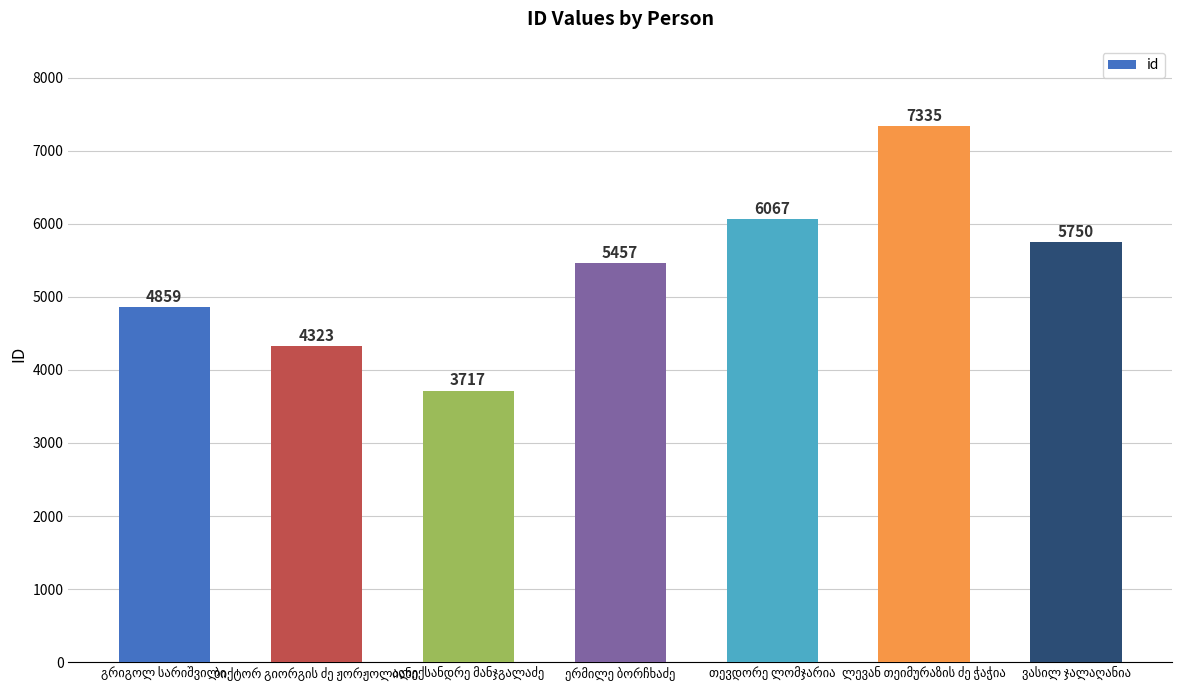

What is the value of the 3rd bar from the left?

3717